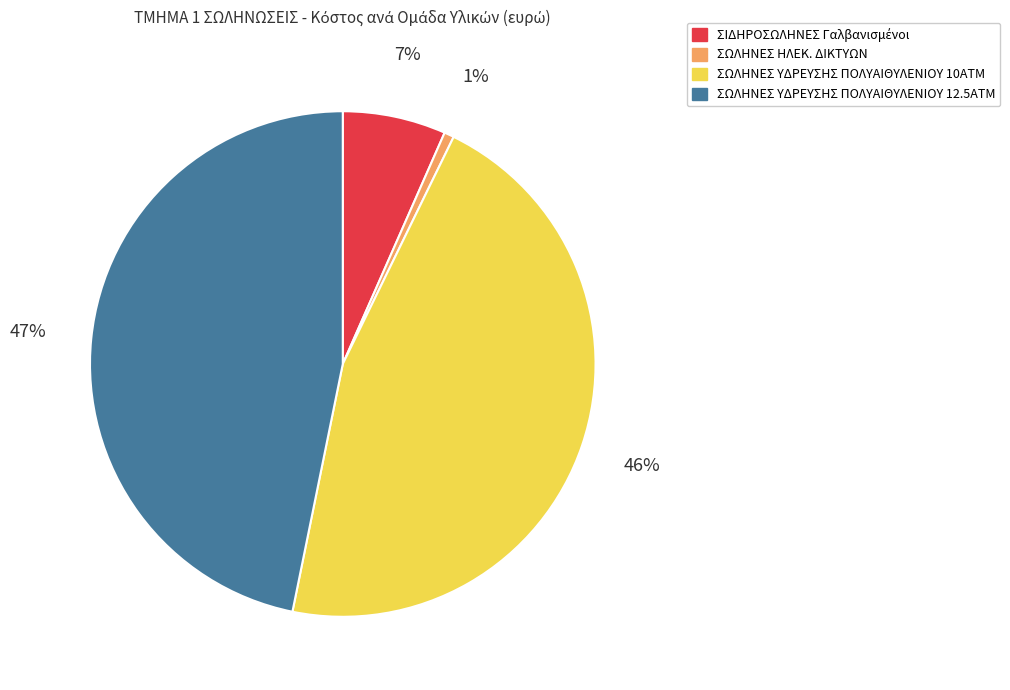

To the nearest percent, what is the difference between the largest and smallest slice percentages?

46%